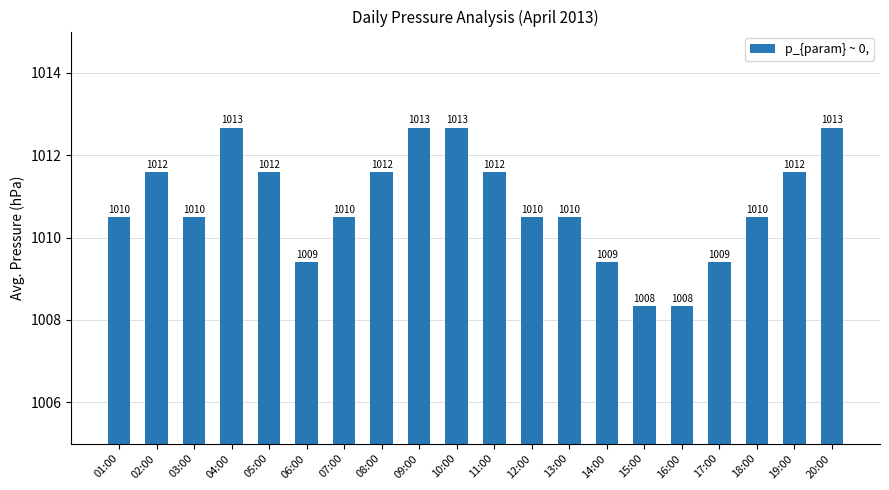

Are the bars horizontal?

No